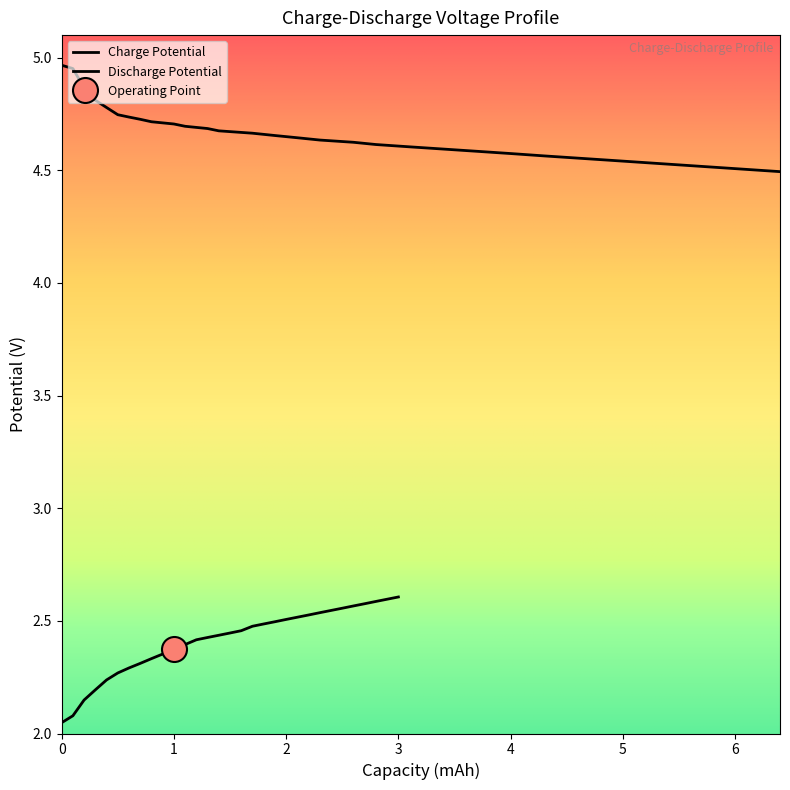

What is the minimum value shown in the chart?

2.0